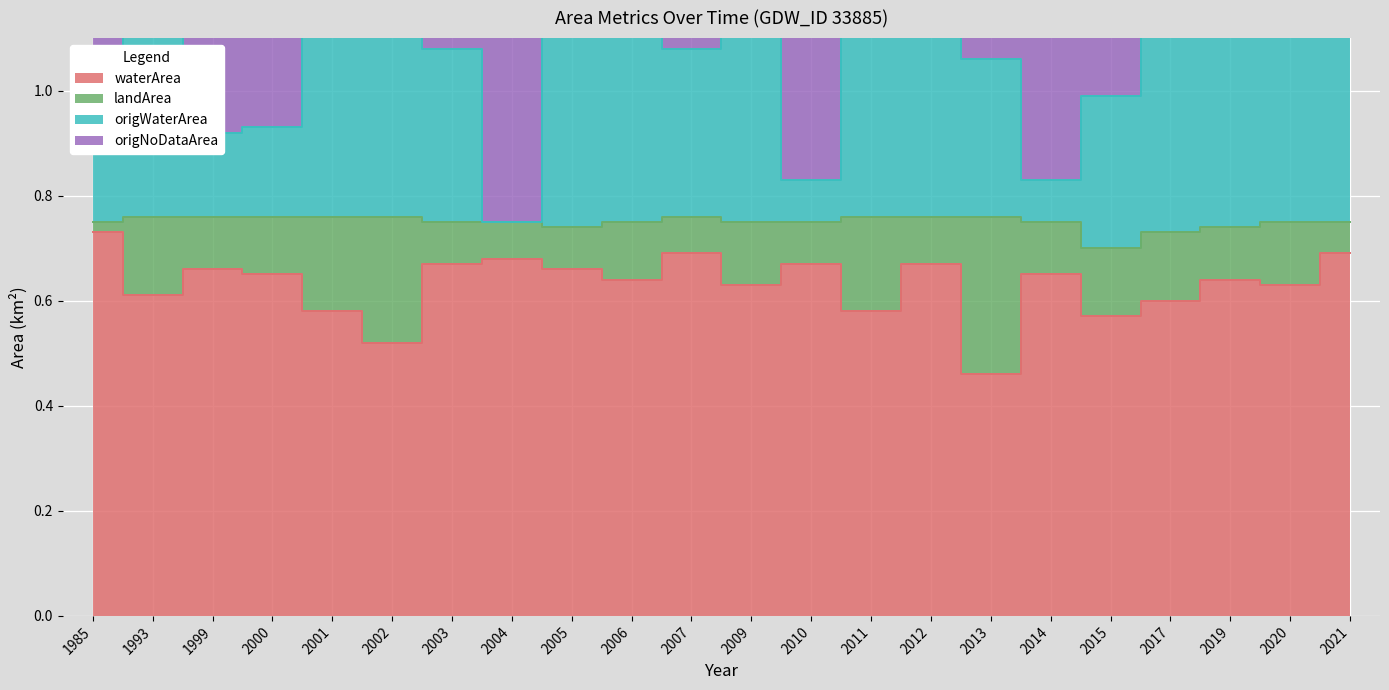

At which category does origWaterArea reach its first local peak?

1993